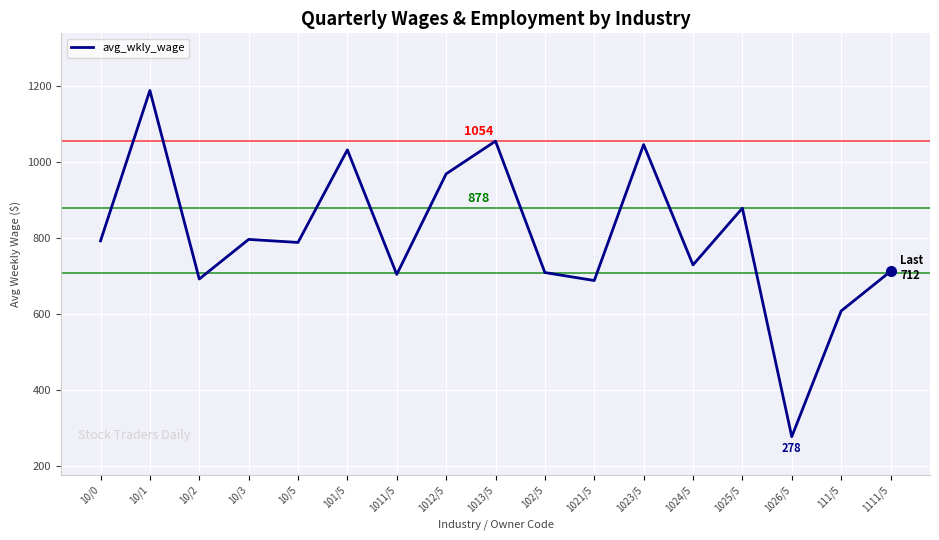

Where is the data nearest to the value 732?

1024/5